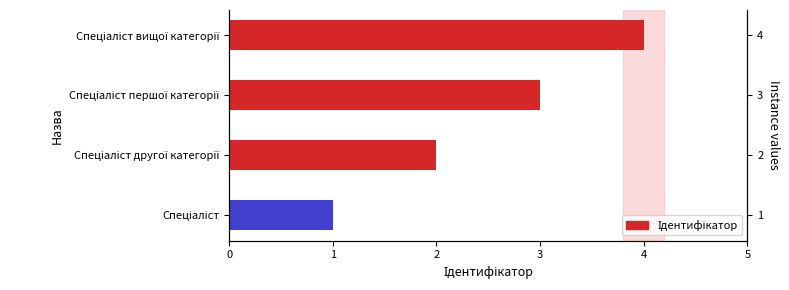

Where does the data first go above 3?

Спеціаліст вищої категорії